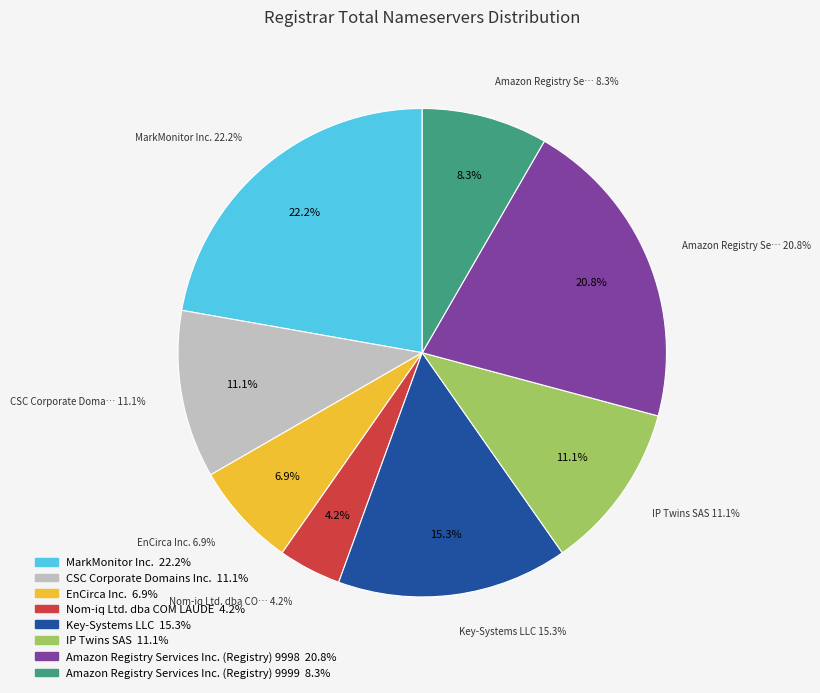

Combined, what portion of the pie is CSC Corporate Domains Inc. and Amazon Registry Services Inc. (Registry) 9999?

19.4%